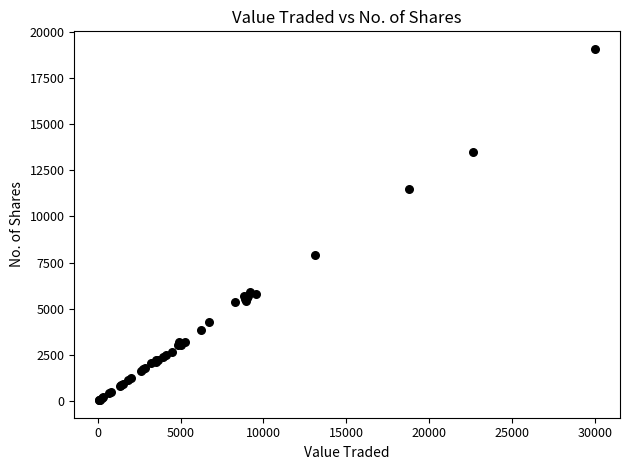

What Y value in the scatter plot is closest to 9565?

7918